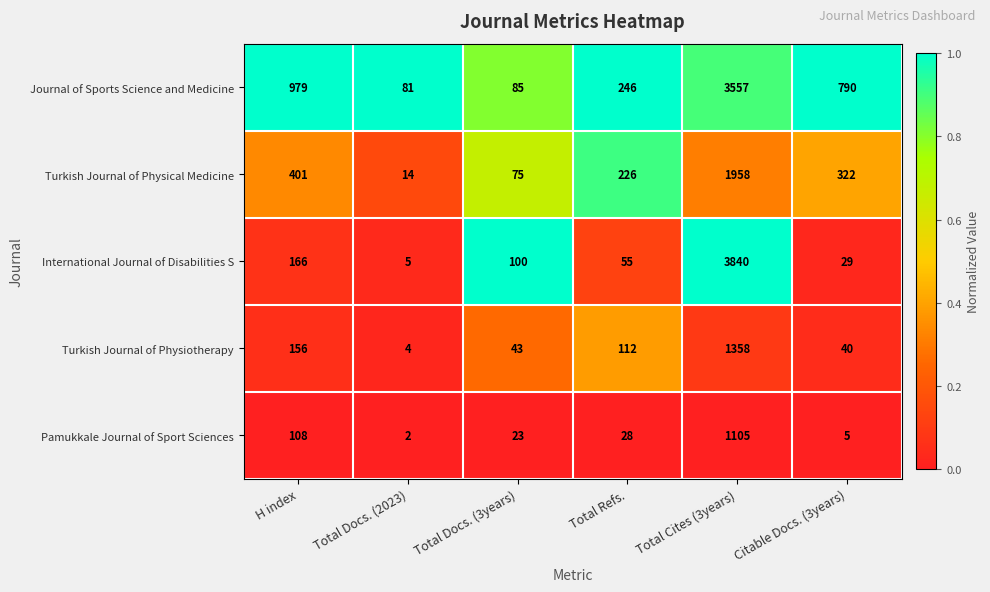

Reading left to right, transcribe all the data shown in this chart.

Journal of Sports Science and Medicine: 979	81	85	246	3557	790
Turkish Journal of Physical Medicine: 401	14	75	226	1958	322
International Journal of Disabilities S: 166	5	100	55	3840	29
Turkish Journal of Physiotherapy: 156	4	43	112	1358	40
Pamukkale Journal of Sport Sciences: 108	2	23	28	1105	5